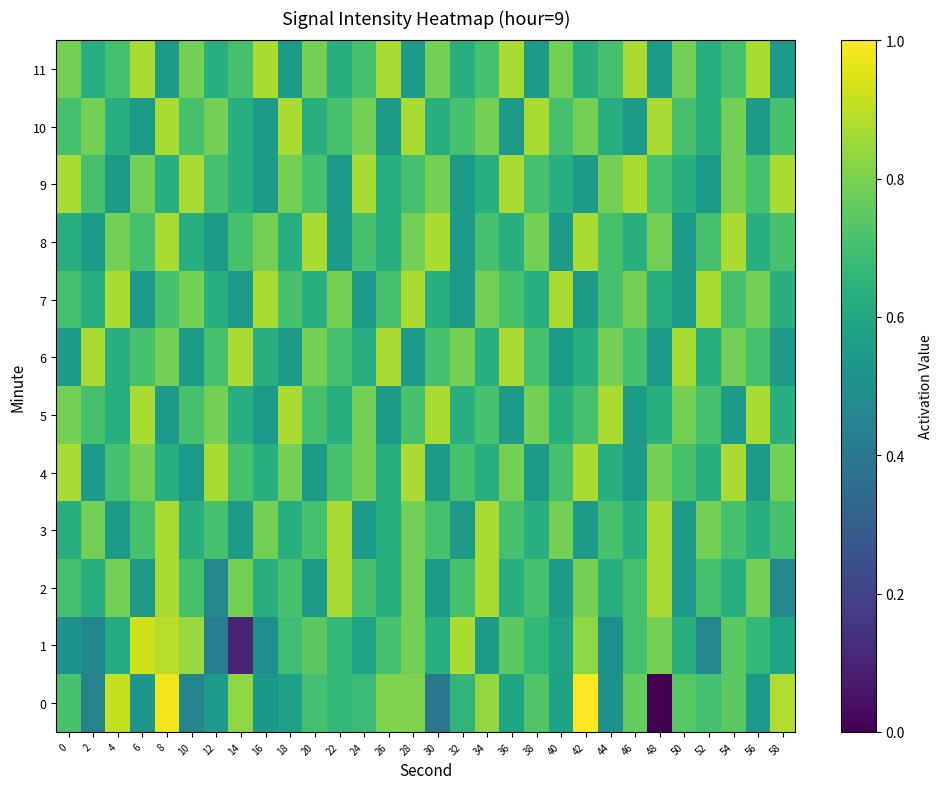

Reading left to right, extract all data points from this chart.

0: 0=0.7	2=0.4	4=0.9	6=0.5	8=1.0	10=0.5	12=0.5	14=0.8	16=0.5	18=0.6	20=0.7	22=0.7	24=0.7	26=0.8	28=0.8	30=0.4	32=0.7	34=0.8	36=0.6	38=0.7	40=0.6	42=1.0	44=0.5	46=0.8	48=0.0	50=0.7	52=0.7	54=0.7	56=0.5	58=0.9
1: 0=0.5	2=0.5	4=0.6	6=0.9	8=0.9	10=0.8	12=0.4	14=0.1	16=0.5	18=0.7	20=0.7	22=0.7	24=0.6	26=0.7	28=0.8	30=0.6	32=0.9	34=0.5	36=0.7	38=0.7	40=0.6	42=0.8	44=0.5	46=0.7	48=0.8	50=0.6	52=0.5	54=0.7	56=0.7	58=0.6
2: 0=0.7	2=0.6	4=0.8	6=0.5	8=0.9	10=0.7	12=0.5	14=0.8	16=0.6	18=0.7	20=0.5	22=0.9	24=0.7	26=0.6	28=0.8	30=0.5	32=0.7	34=0.9	36=0.6	38=0.7	40=0.5	42=0.8	44=0.6	46=0.7	48=0.9	50=0.5	52=0.7	54=0.6	56=0.8	58=0.5
3: 0=0.6	2=0.8	4=0.5	6=0.7	8=0.9	10=0.6	12=0.7	14=0.5	16=0.8	18=0.6	20=0.7	22=0.9	24=0.5	26=0.6	28=0.8	30=0.7	32=0.5	34=0.9	36=0.7	38=0.6	40=0.8	42=0.5	44=0.7	46=0.6	48=0.9	50=0.5	52=0.8	54=0.7	56=0.6	58=0.7
4: 0=0.9	2=0.5	4=0.7	6=0.8	8=0.6	10=0.5	12=0.9	14=0.7	16=0.6	18=0.8	20=0.5	22=0.7	24=0.8	26=0.6	28=0.9	30=0.5	32=0.7	34=0.6	36=0.8	38=0.5	40=0.7	42=0.9	44=0.6	46=0.5	48=0.8	50=0.7	52=0.6	54=0.9	56=0.5	58=0.8
5: 0=0.8	2=0.7	4=0.6	6=0.9	8=0.5	10=0.7	12=0.8	14=0.6	16=0.5	18=0.9	20=0.7	22=0.6	24=0.8	26=0.5	28=0.7	30=0.9	32=0.6	34=0.7	36=0.5	38=0.8	40=0.6	42=0.7	44=0.9	46=0.5	48=0.6	50=0.8	52=0.7	54=0.5	56=0.9	58=0.6
6: 0=0.5	2=0.9	4=0.6	6=0.7	8=0.8	10=0.5	12=0.7	14=0.9	16=0.6	18=0.5	20=0.8	22=0.7	24=0.6	26=0.9	28=0.5	30=0.7	32=0.8	34=0.6	36=0.9	38=0.7	40=0.5	42=0.6	44=0.8	46=0.7	48=0.5	50=0.9	52=0.6	54=0.8	56=0.7	58=0.5
7: 0=0.7	2=0.6	4=0.9	6=0.5	8=0.7	10=0.8	12=0.6	14=0.5	16=0.9	18=0.7	20=0.6	22=0.8	24=0.5	26=0.7	28=0.9	30=0.6	32=0.5	34=0.8	36=0.7	38=0.6	40=0.9	42=0.5	44=0.7	46=0.8	48=0.6	50=0.5	52=0.9	54=0.7	56=0.8	58=0.6
8: 0=0.6	2=0.5	4=0.8	6=0.7	8=0.9	10=0.6	12=0.5	14=0.7	16=0.8	18=0.6	20=0.9	22=0.5	24=0.7	26=0.6	28=0.8	30=0.9	32=0.5	34=0.7	36=0.6	38=0.8	40=0.5	42=0.9	44=0.7	46=0.6	48=0.8	50=0.5	52=0.7	54=0.9	56=0.6	58=0.7
9: 0=0.9	2=0.7	4=0.5	6=0.8	8=0.6	10=0.9	12=0.7	14=0.6	16=0.5	18=0.8	20=0.7	22=0.5	24=0.9	26=0.6	28=0.7	30=0.8	32=0.5	34=0.6	36=0.9	38=0.7	40=0.6	42=0.5	44=0.8	46=0.9	48=0.7	50=0.6	52=0.5	54=0.8	56=0.7	58=0.9
10: 0=0.7	2=0.8	4=0.6	6=0.5	8=0.9	10=0.7	12=0.8	14=0.6	16=0.5	18=0.9	20=0.6	22=0.7	24=0.8	26=0.5	28=0.9	30=0.6	32=0.7	34=0.8	36=0.5	38=0.9	40=0.7	42=0.8	44=0.6	46=0.5	48=0.9	50=0.7	52=0.6	54=0.8	56=0.5	58=0.7
11: 0=0.8	2=0.6	4=0.7	6=0.9	8=0.5	10=0.8	12=0.6	14=0.7	16=0.9	18=0.5	20=0.8	22=0.6	24=0.7	26=0.9	28=0.5	30=0.8	32=0.6	34=0.7	36=0.9	38=0.5	40=0.8	42=0.6	44=0.7	46=0.9	48=0.5	50=0.8	52=0.6	54=0.7	56=0.9	58=0.5